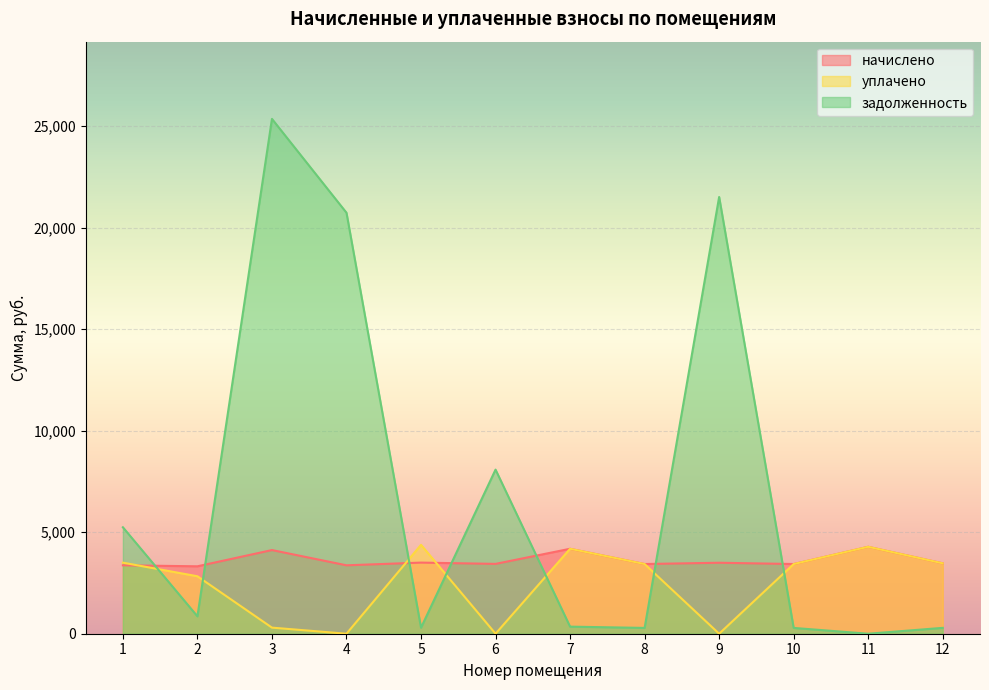

The value of уплачено at 10 is 1406.1. True or false?

False